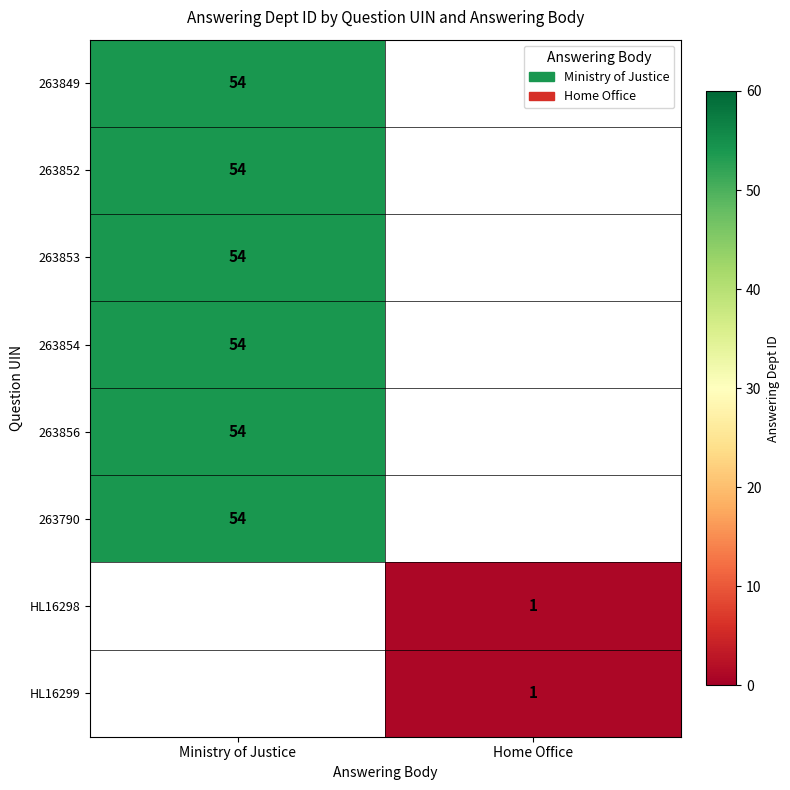

How many data points does each series have?

2